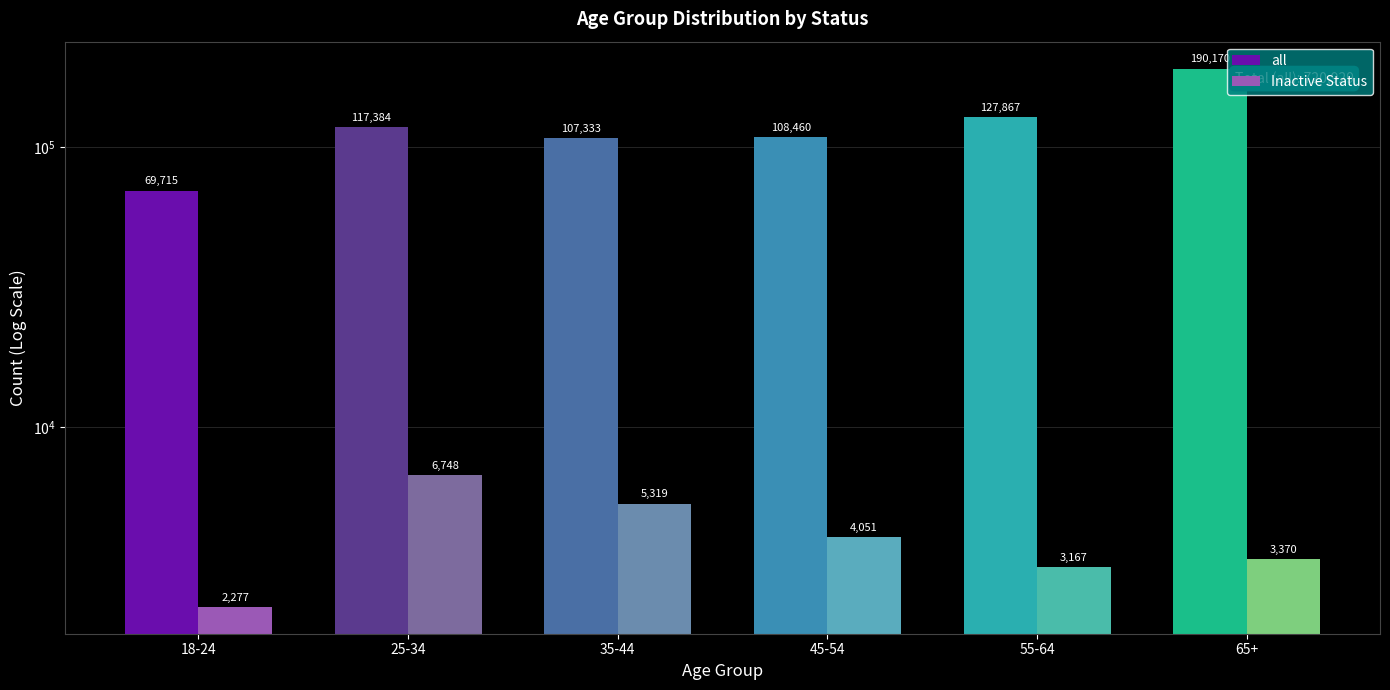

Which label corresponds to the smallest value in the chart?

18-24